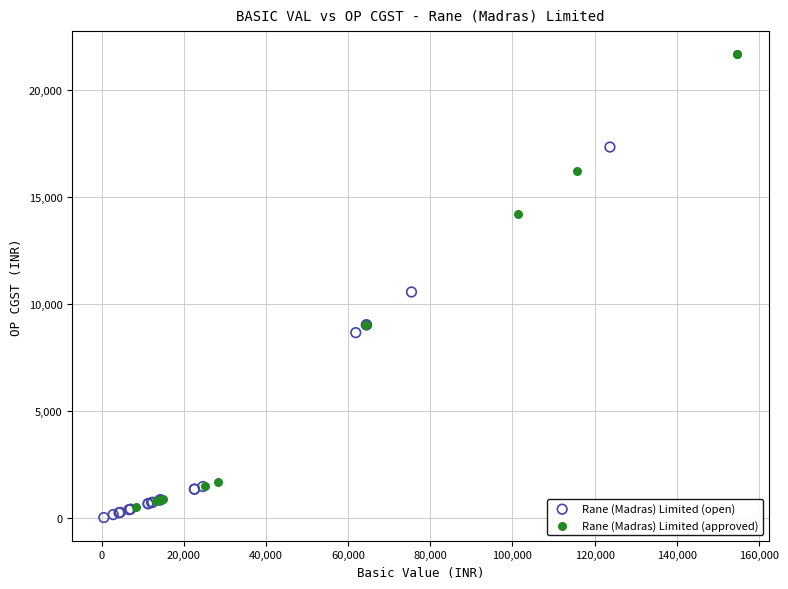

What are all the series names shown in the legend?

Rane (Madras) Limited (open), Rane (Madras) Limited (approved)